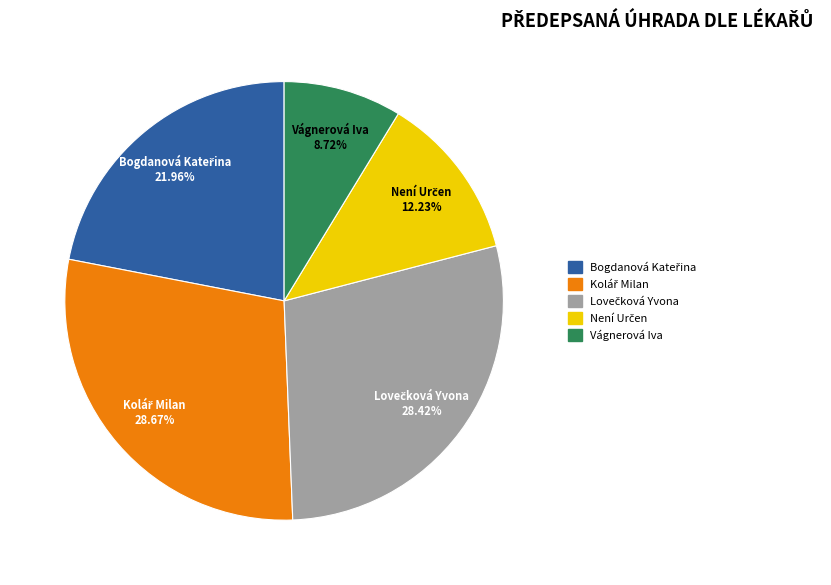

Is Vágnerová Iva the majority of the pie?

No